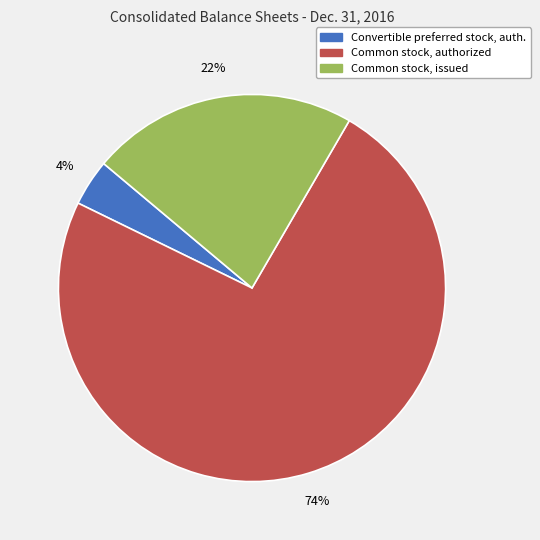

Is the sum of Convertible preferred stock, auth. and Common stock, authorized greater than half?

Yes